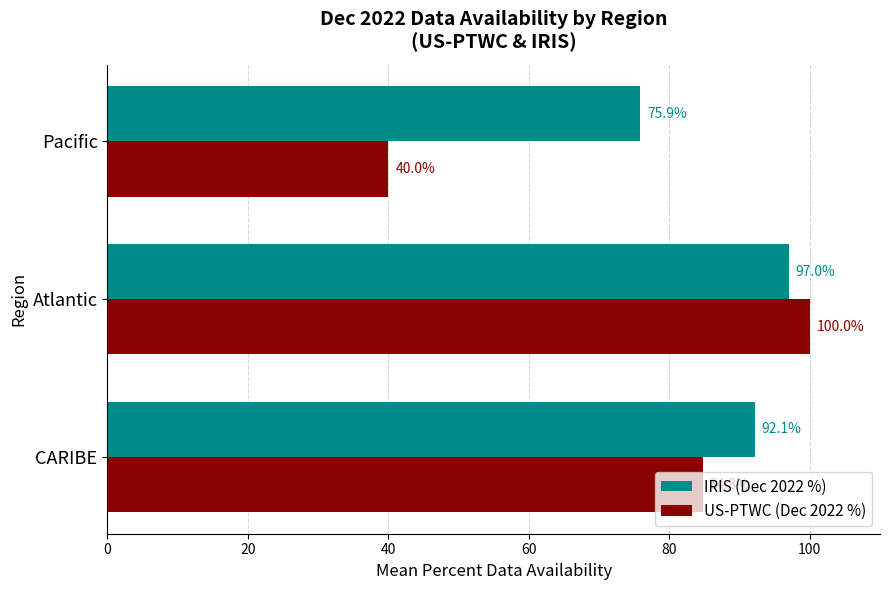

How many data points in US-PTWC (Dec 2022 %) are above 84?

2